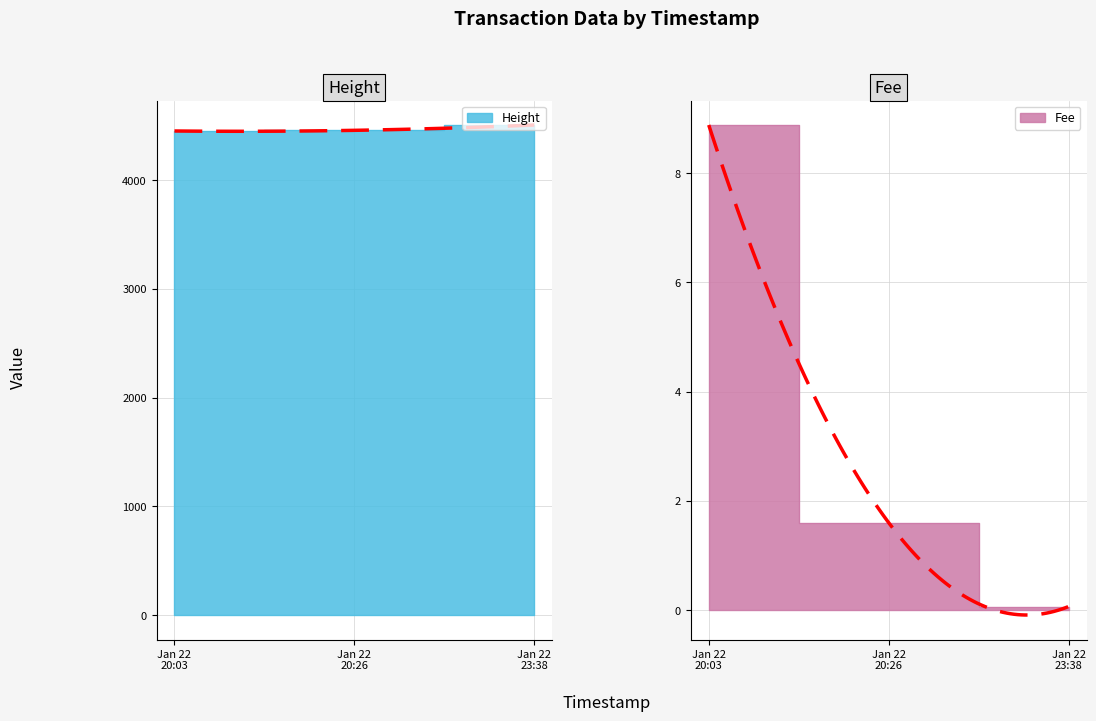

What is the total value across all series at Jan 22 20:03?

4460.9